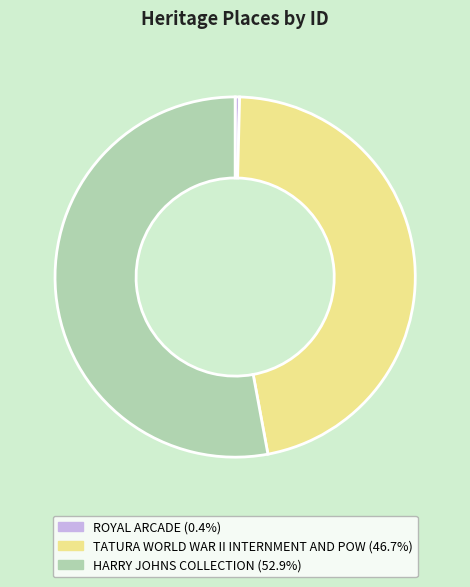

Which category has the biggest portion of the pie?

HARRY JOHNS COLLECTION